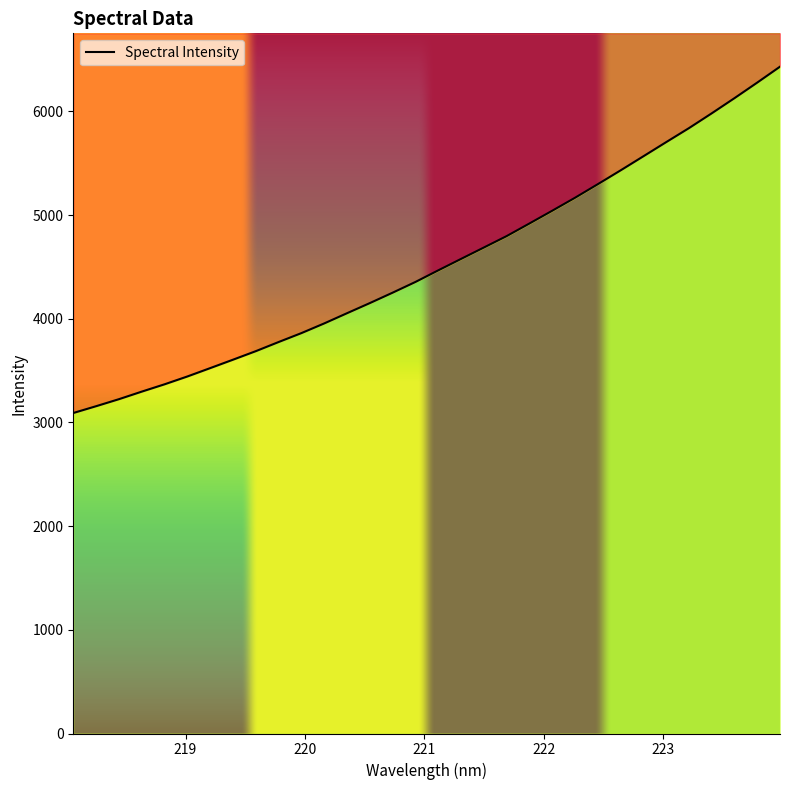

What is the label of the 9th point from the right?

222.4538